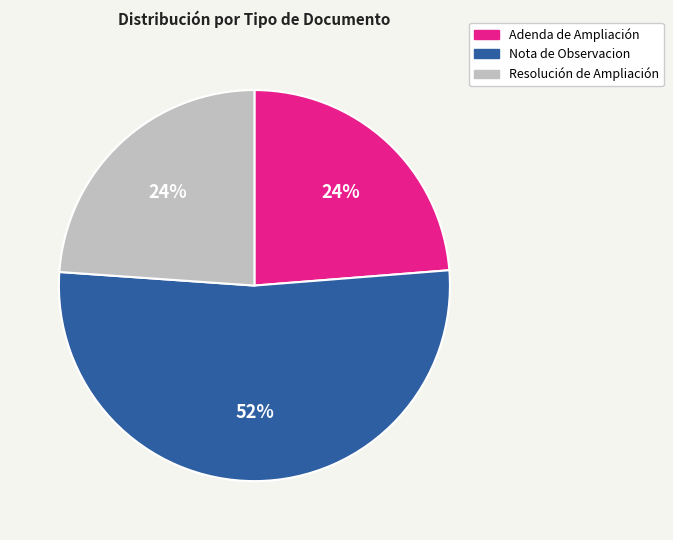

To the nearest percent, what percentage of the pie is Resolución de Ampliación?

24%